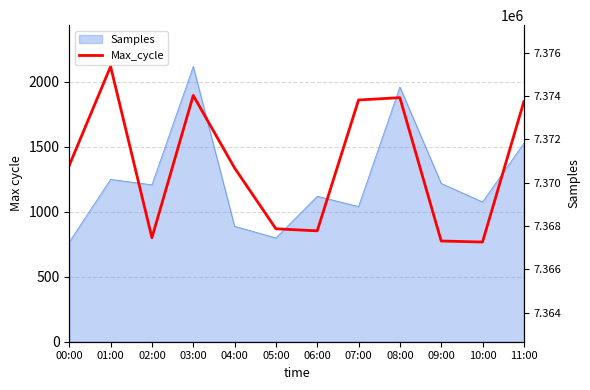

Is it true that the value at 08:00 is 2965?

False